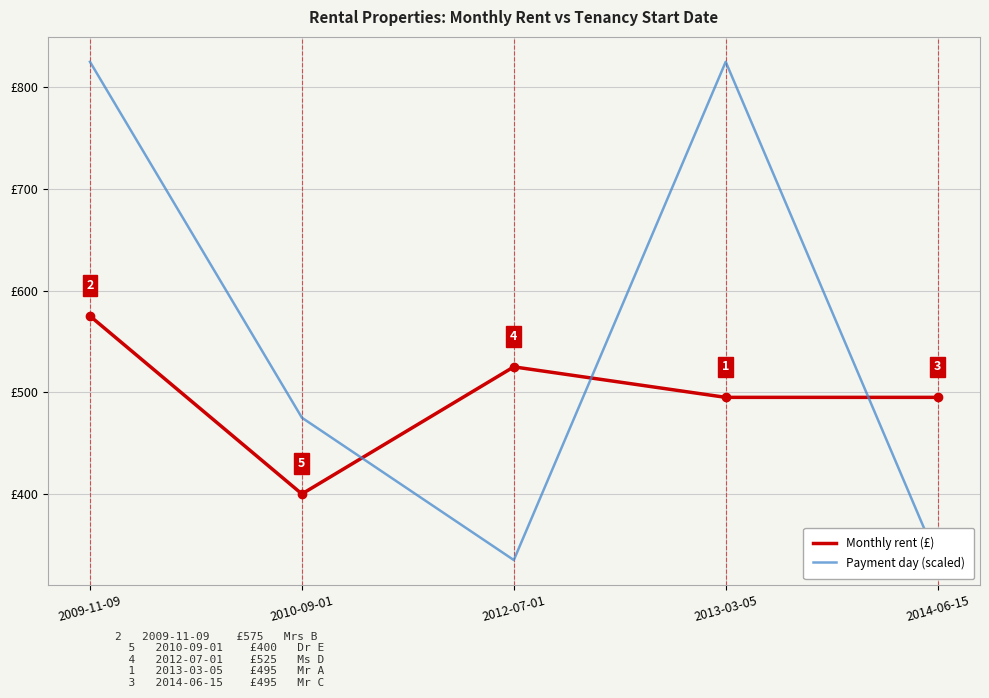

What is the maximum value shown in the chart?

825